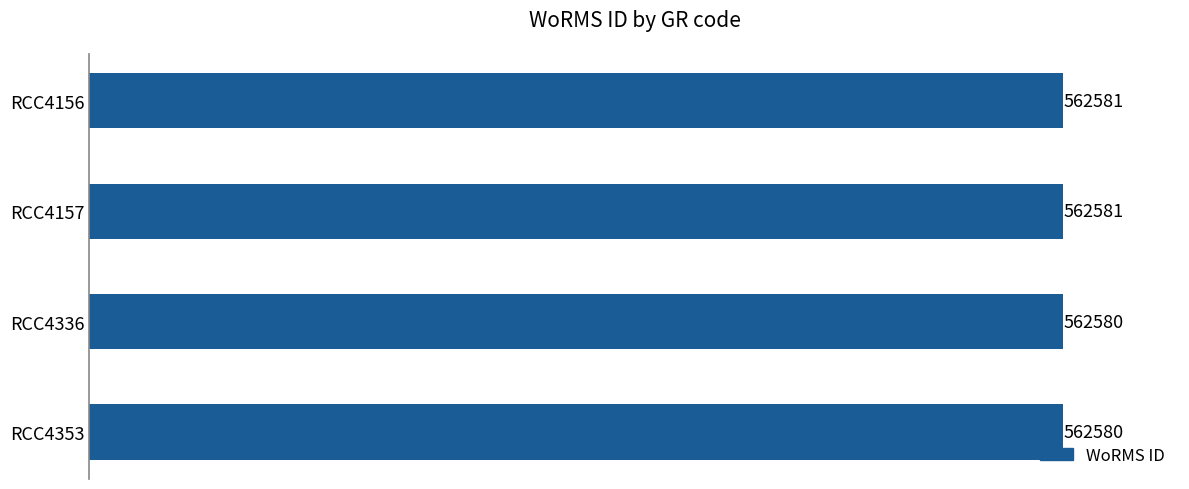

What value does the data have at RCC4336?

562580